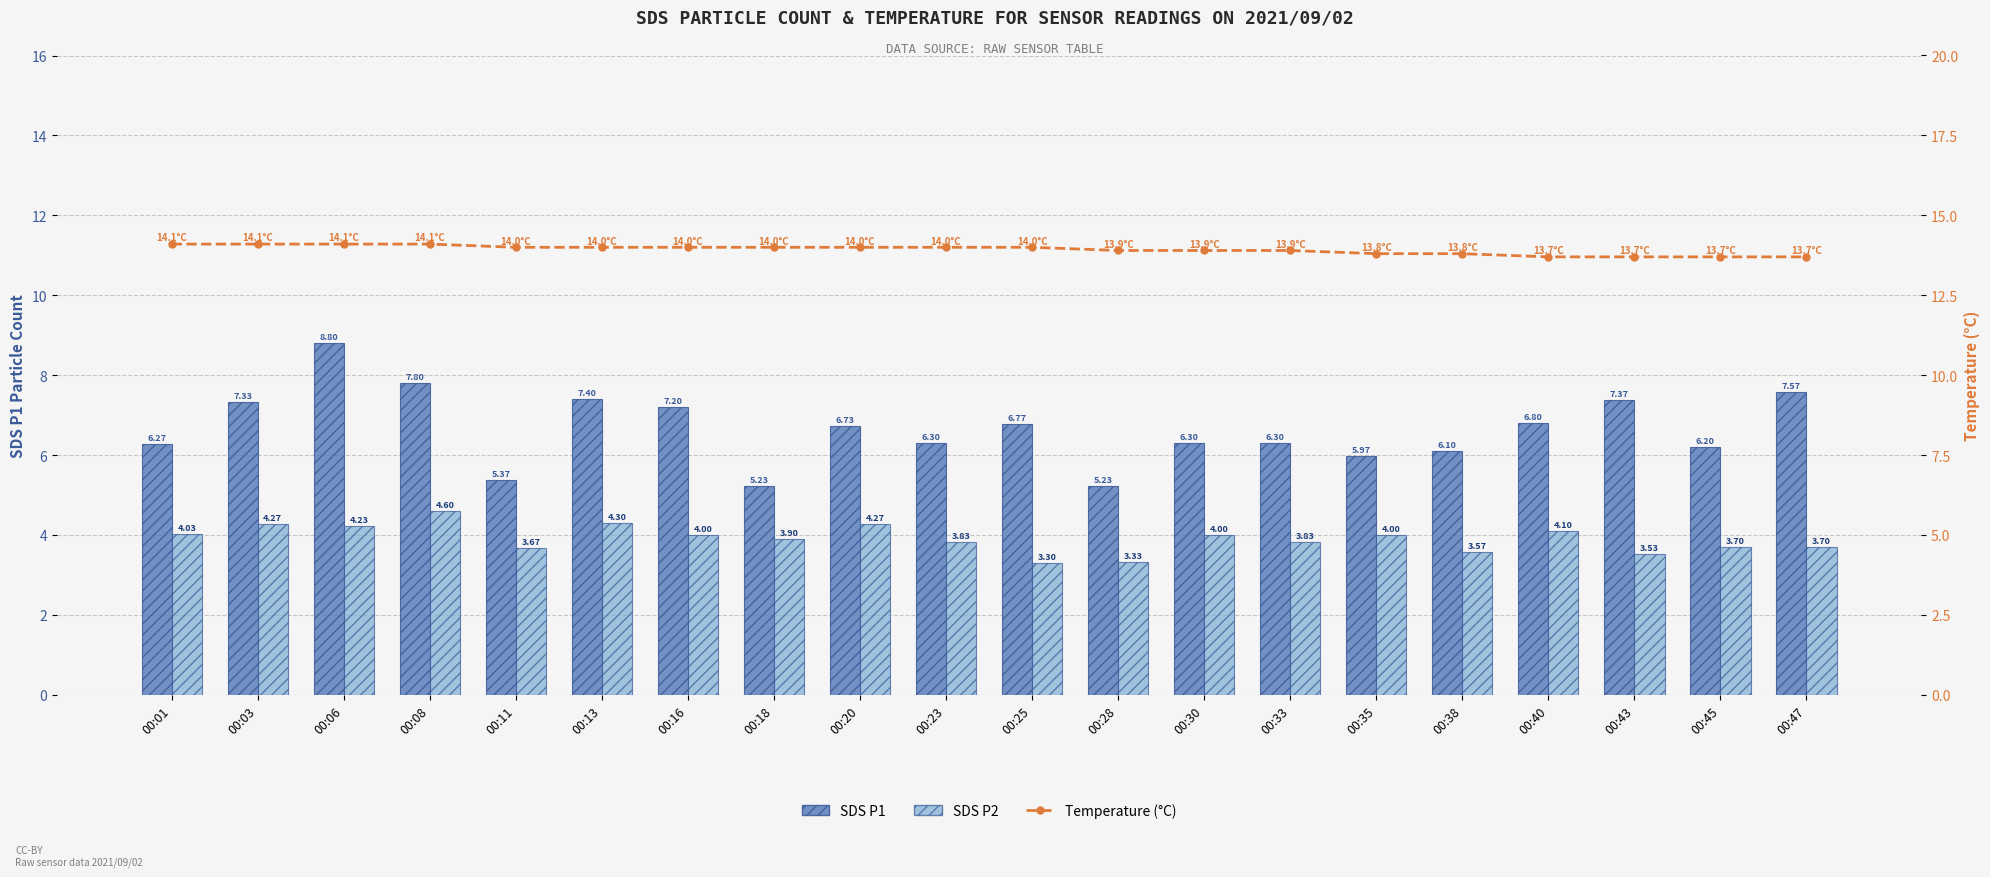

What is the sum of the Temperature (°C) values at 00:45 and 00:35?

27.5